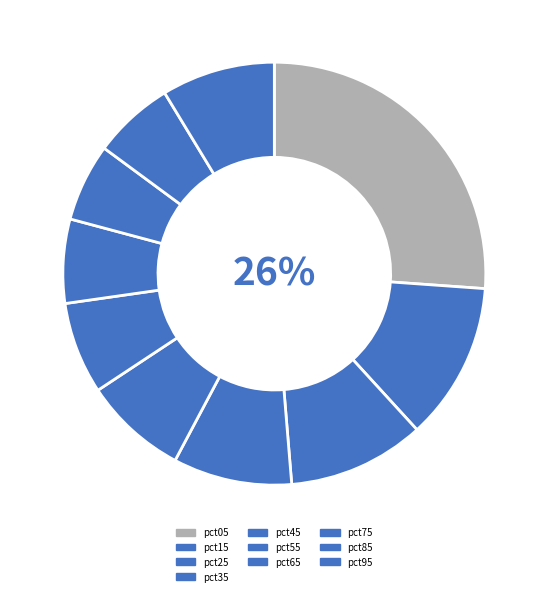

Is there any slice that represents more than half of the pie?

No